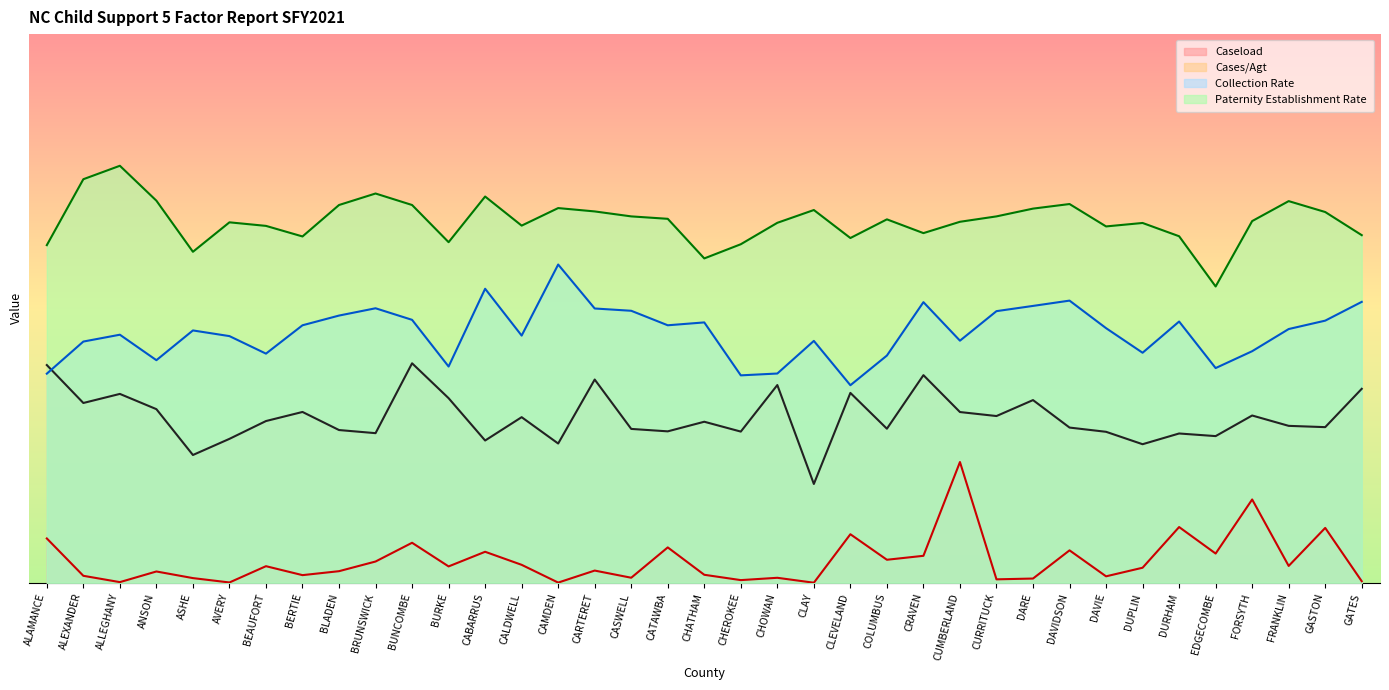

At which label does Cases/Agt reach its peak?

BUNCOMBE